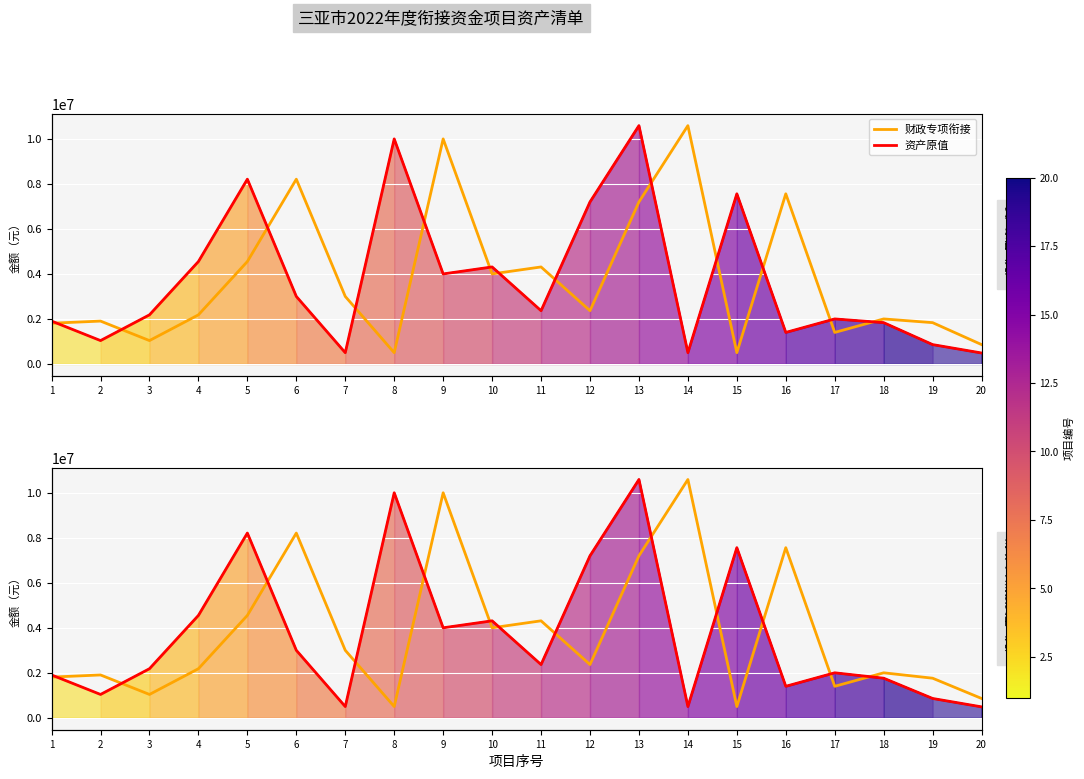

Is it true that 资产原值 equals 191674 at 7?

False